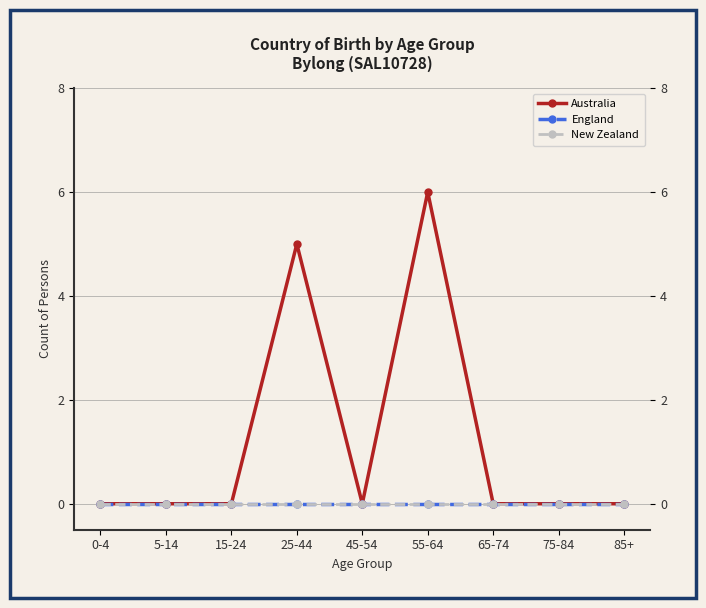

At 55-64, list the series in order from smallest to largest.

England, New Zealand, Australia